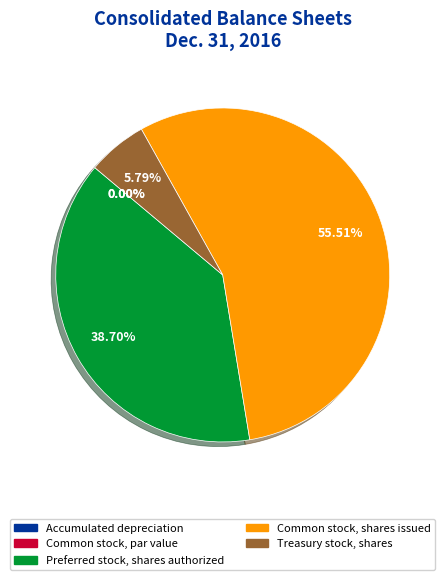

Between Preferred stock, shares authorized and Treasury stock, shares, which is larger?

Preferred stock, shares authorized